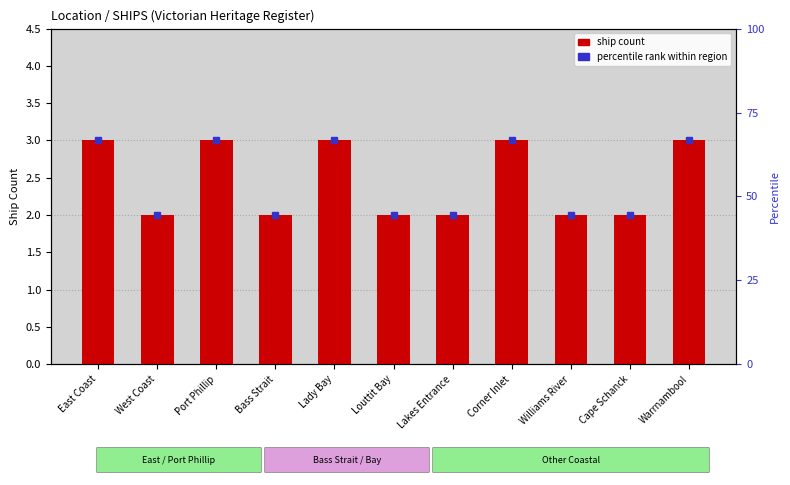

List the labels in order of value, smallest first.

West Coast, Bass Strait, Louttit Bay, Lakes Entrance, Williams River, Cape Schanck, East Coast, Port Phillip, Lady Bay, Corner Inlet, Warrnambool